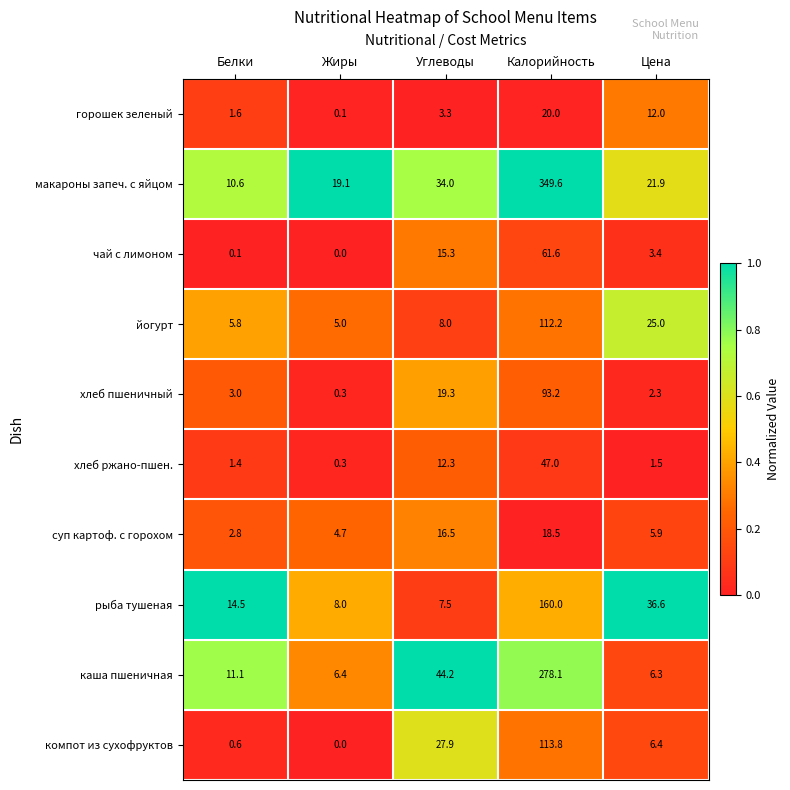

At which category does the chart reach its minimum across all series?

Жиры